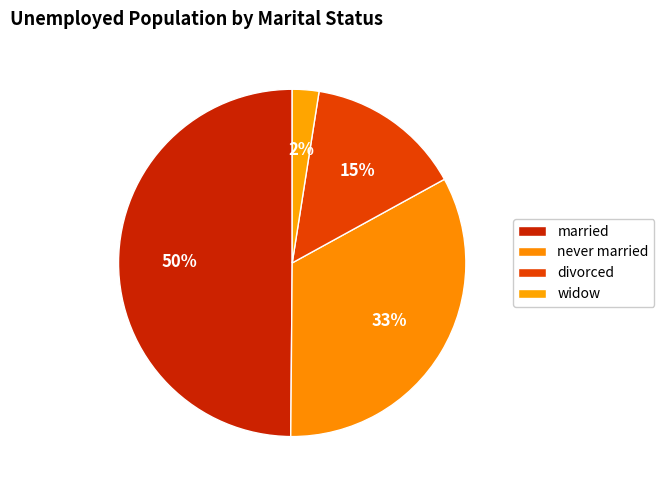

Which slice is the smallest?

widow